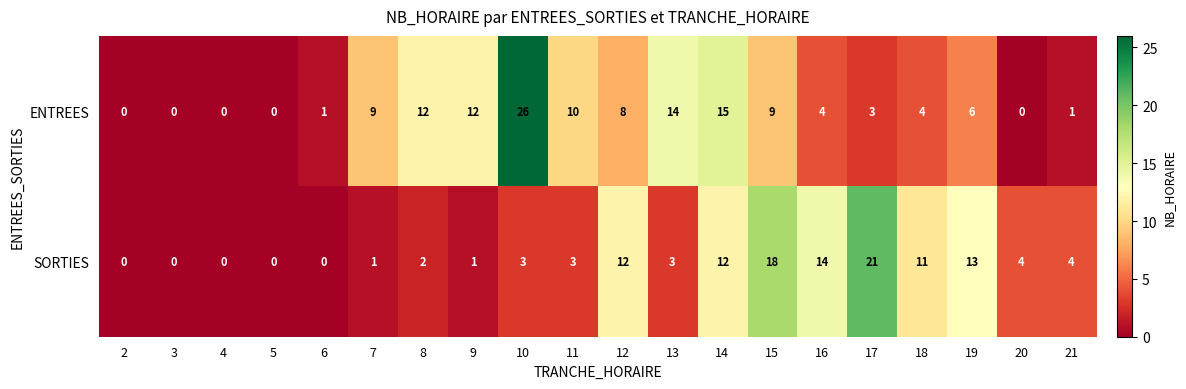

What is the difference between the second highest and second lowest values in the ENTREES series?

15